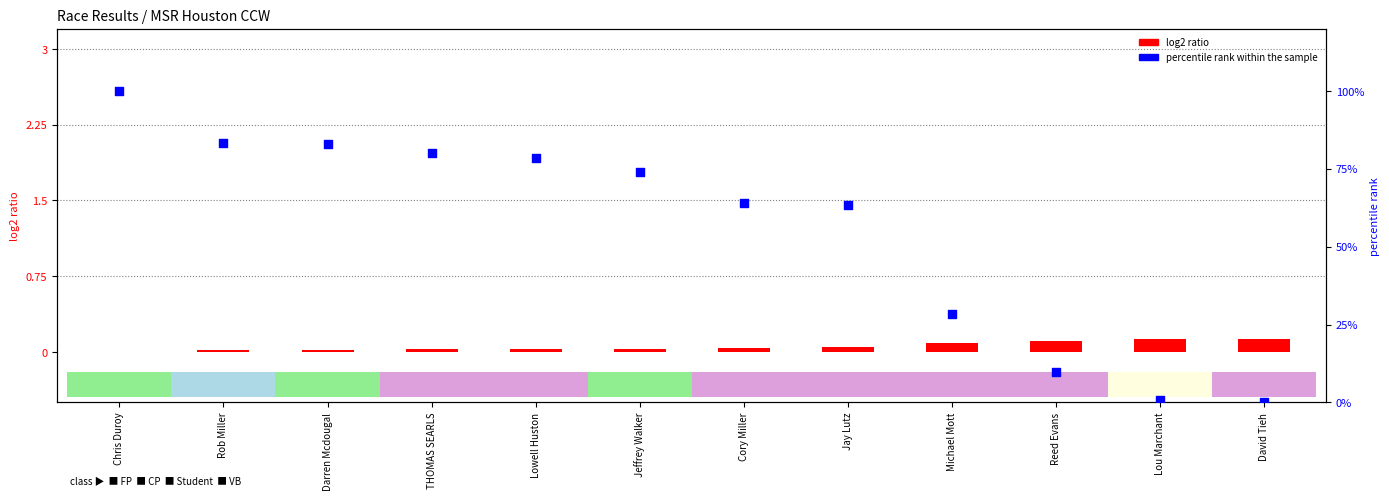

What are all the series names shown in the legend?

log2 ratio, percentile rank within the sample